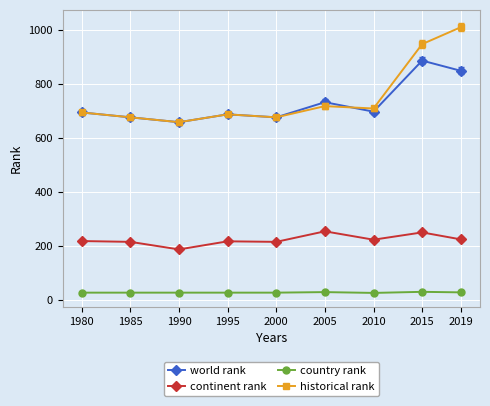

Where is the first local maximum for historical rank?

1995